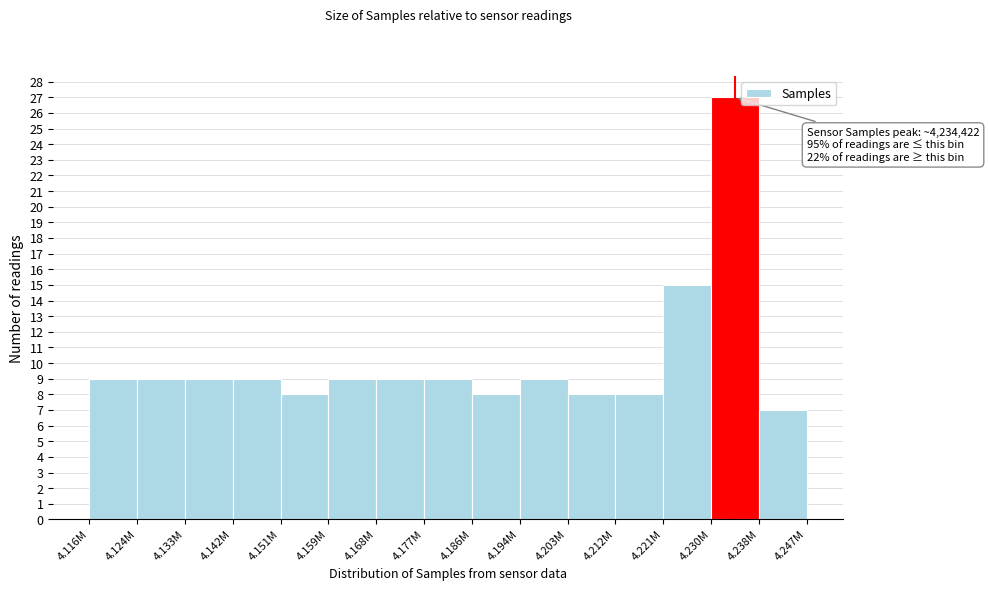

Reading right to left, extract all data points from this chart.

7	27	15	8	8	9	8	9	9	9	8	9	9	9	9